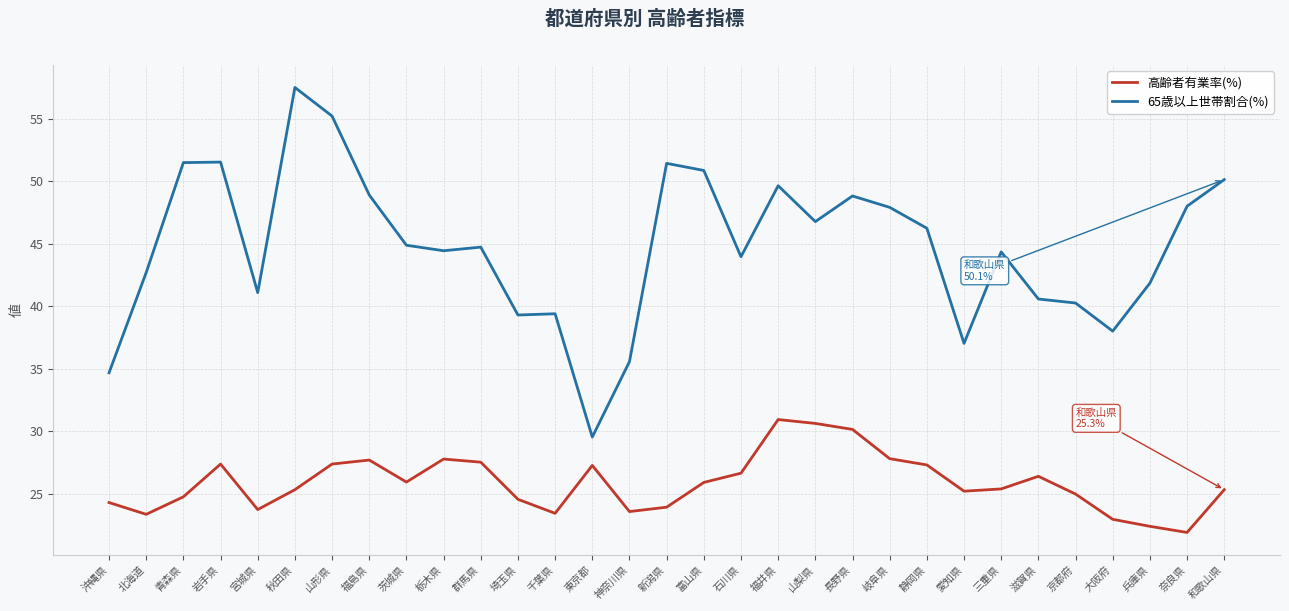

Which series has the largest range (max minus min)?

65歳以上世帯割合(%)